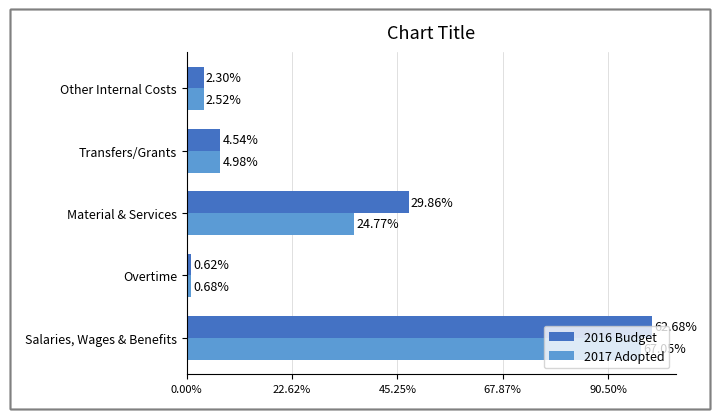

What are all the series names shown in the legend?

2016 Budget, 2017 Adopted